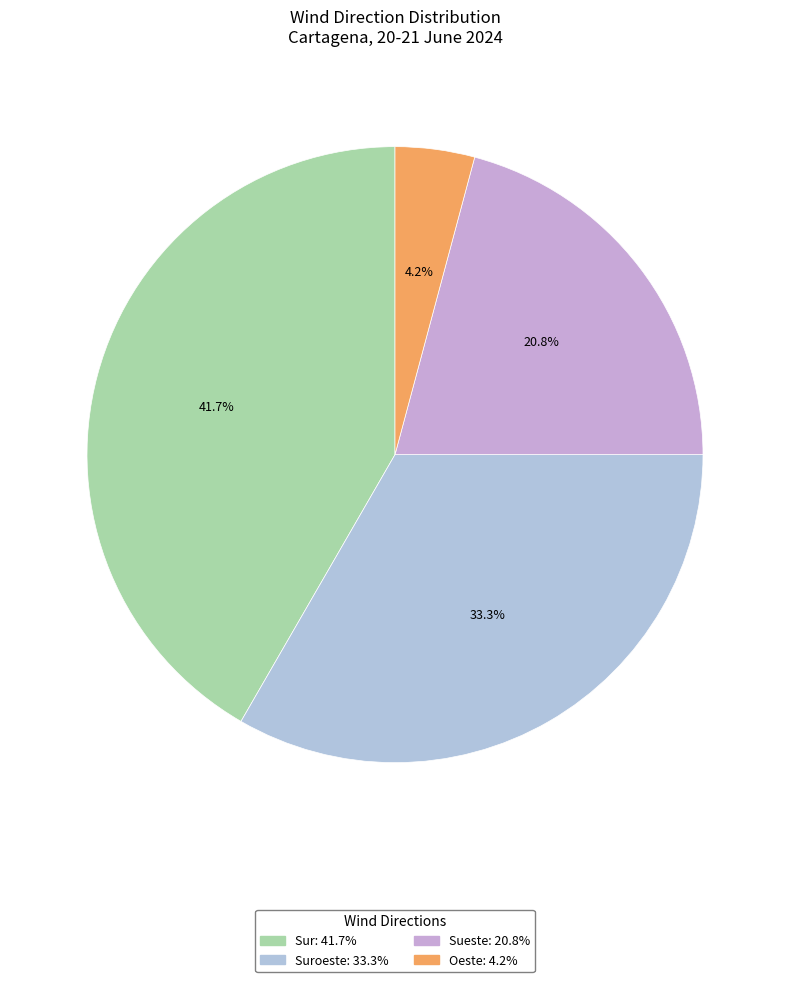

Is there any slice that represents more than half of the pie?

No